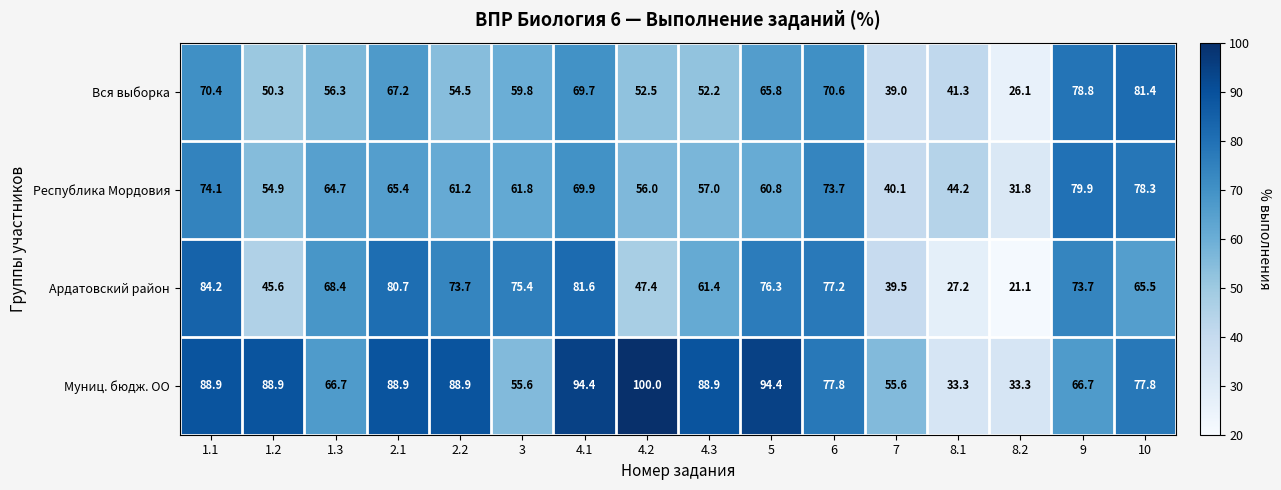

How many distinct data groups are displayed?

4